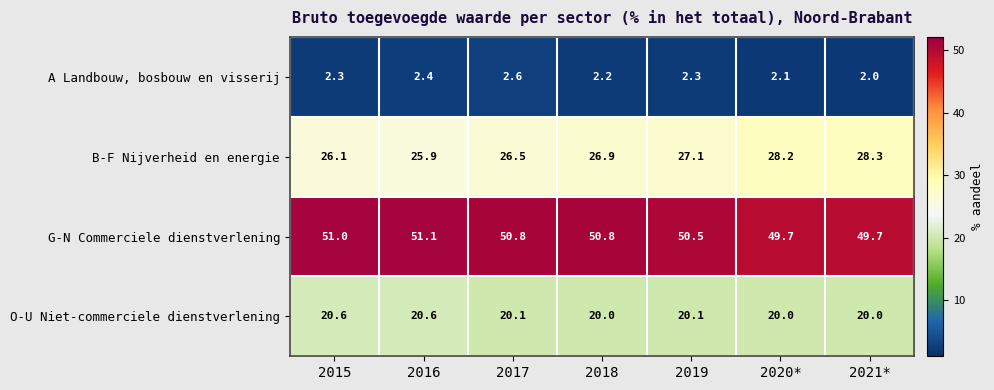

Reading left to right, what are all the values shown in this chart?

A Landbouw, bosbouw en visserij: 2.3	2.4	2.6	2.2	2.3	2.1	2.0
B-F Nijverheid en energie: 26.1	25.9	26.5	26.9	27.1	28.2	28.3
G-N Commerciele dienstverlening: 51.0	51.1	50.8	50.8	50.5	49.7	49.7
O-U Niet-commerciele dienstverlening: 20.6	20.6	20.1	20.0	20.1	20.0	20.0